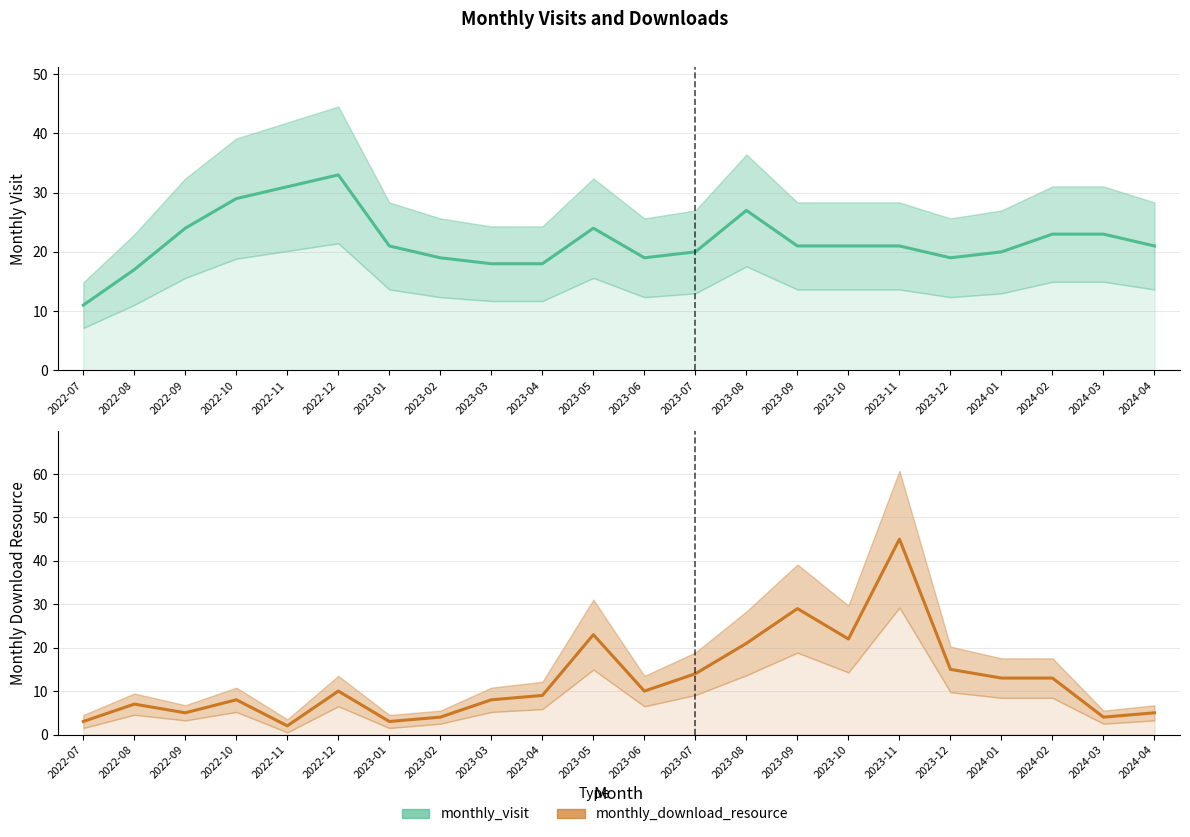

True or false: monthly_download_resource has more than 0 points higher than both neighbors.

True